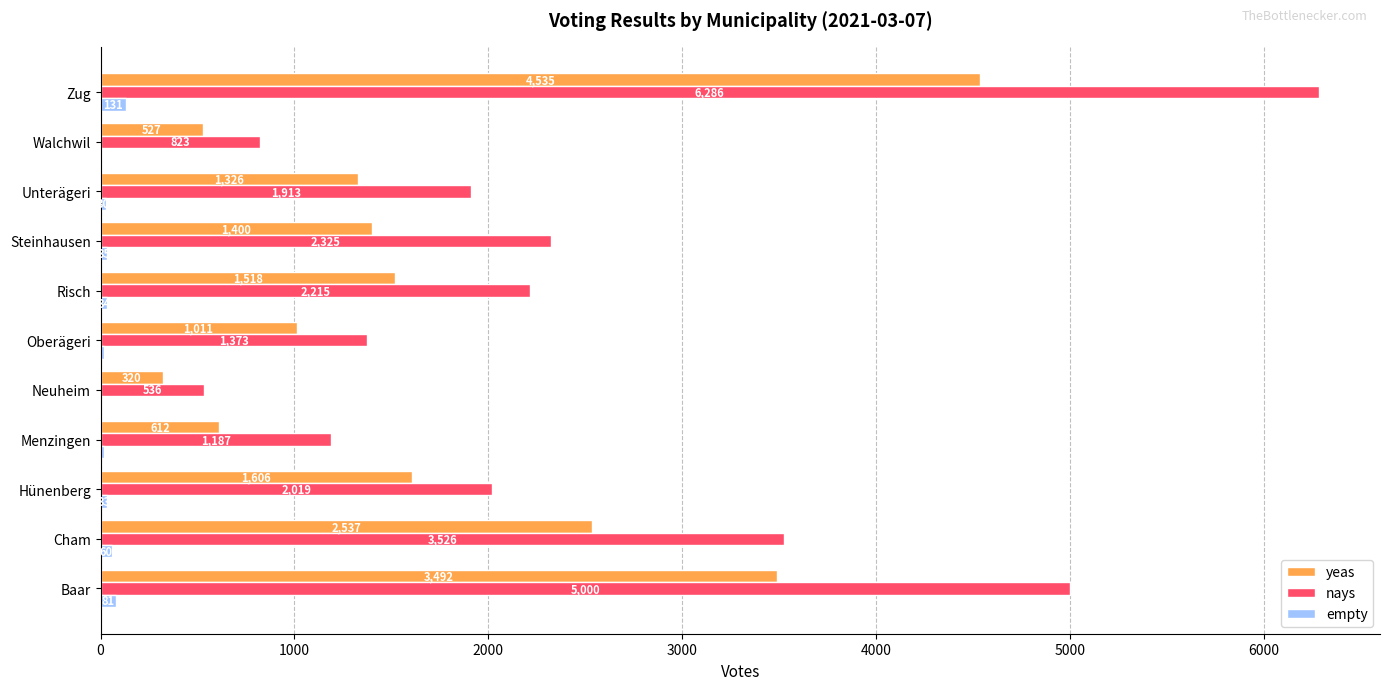

Is it true that empty equals 19 at Oberägeri?

True